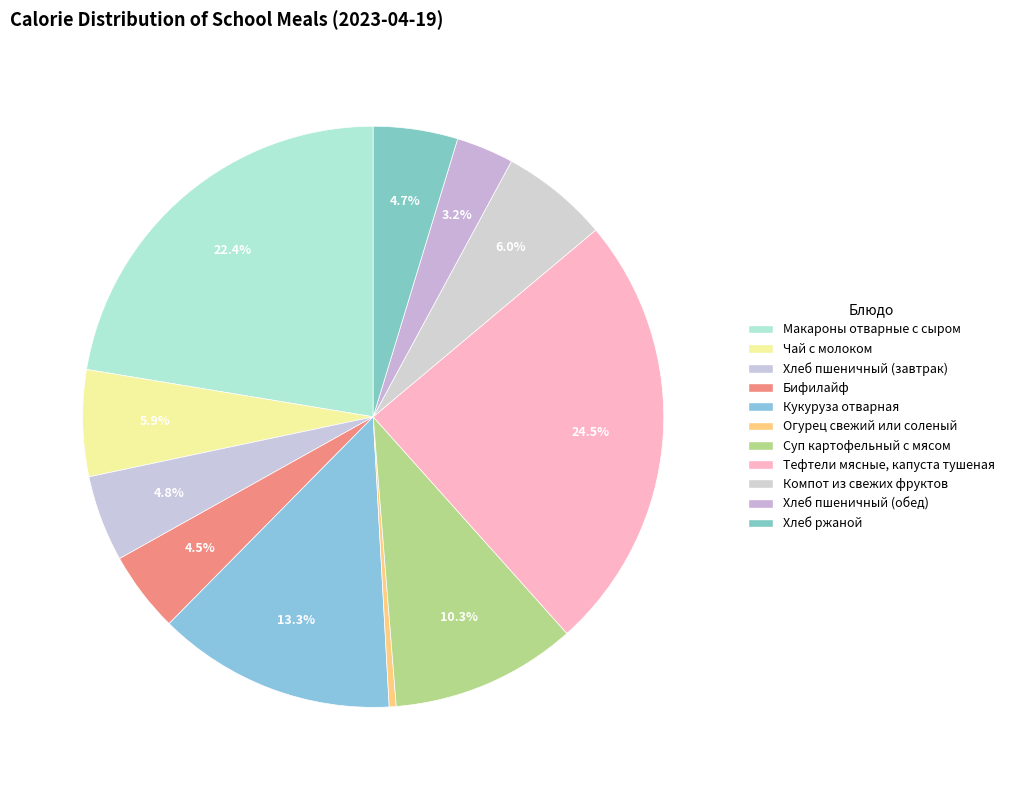

Rank the categories by value from lowest to highest.

Огурец свежий или соленый, Хлеб пшеничный (обед), Бифилайф, Хлеб ржаной, Хлеб пшеничный (завтрак), Чай с молоком, Компот из свежих фруктов, Суп картофельный с мясом, Кукуруза отварная, Макароны отварные с сыром, Тефтели мясные, капуста тушеная